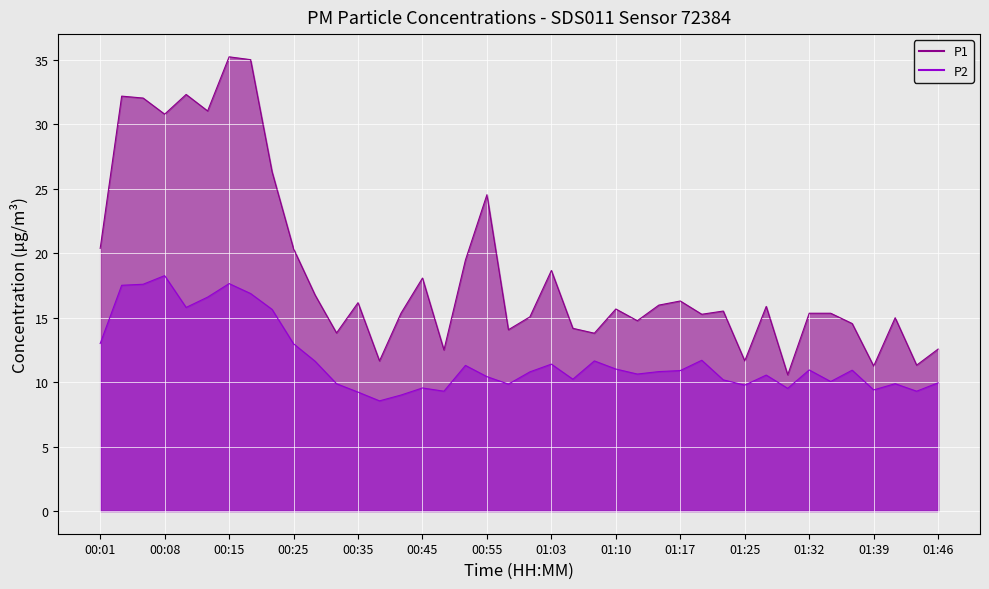

What is the label of the 23rd point from the right?

00:53